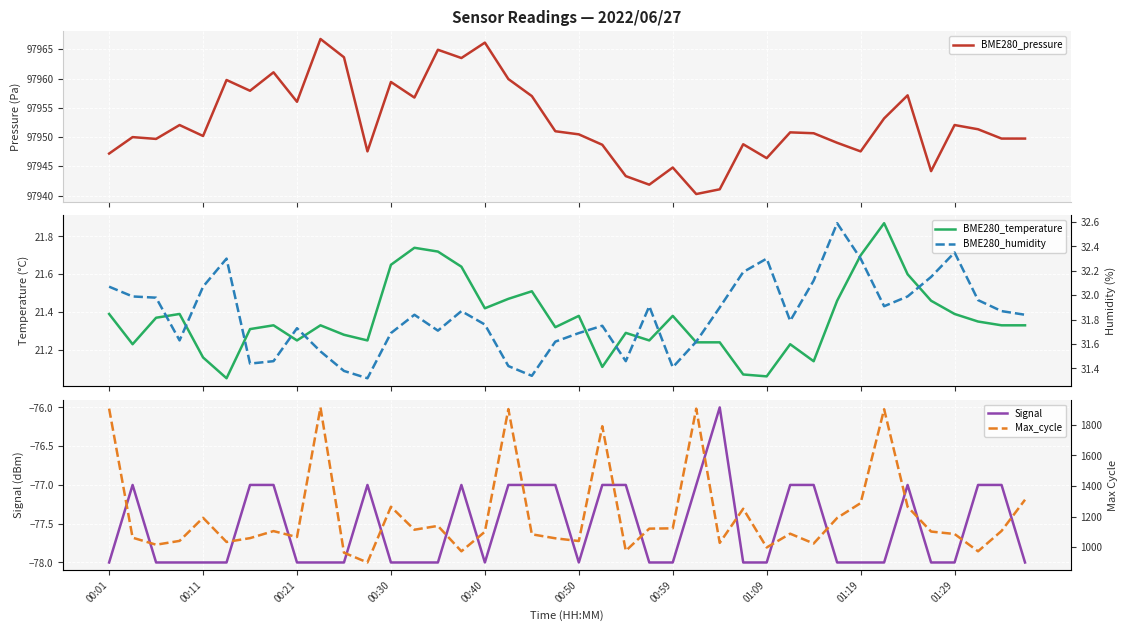

True or false: BME280_pressure has more than 0 interior local peaks.

True